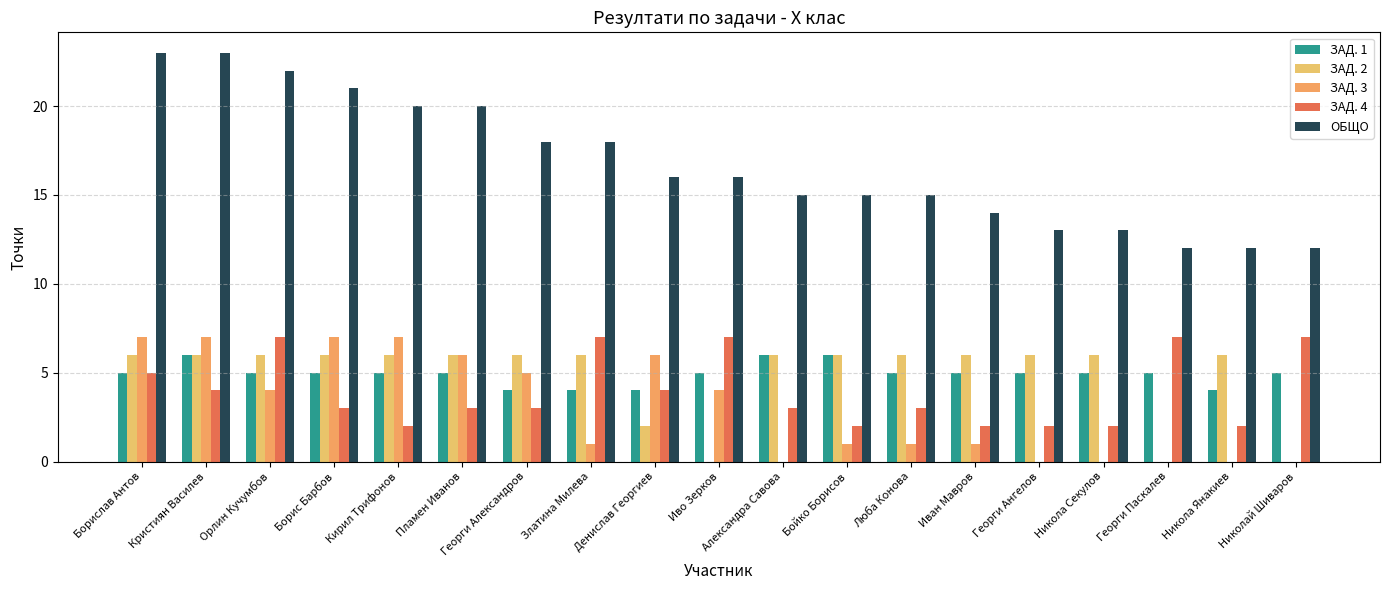

How many groups of bars are there?

19